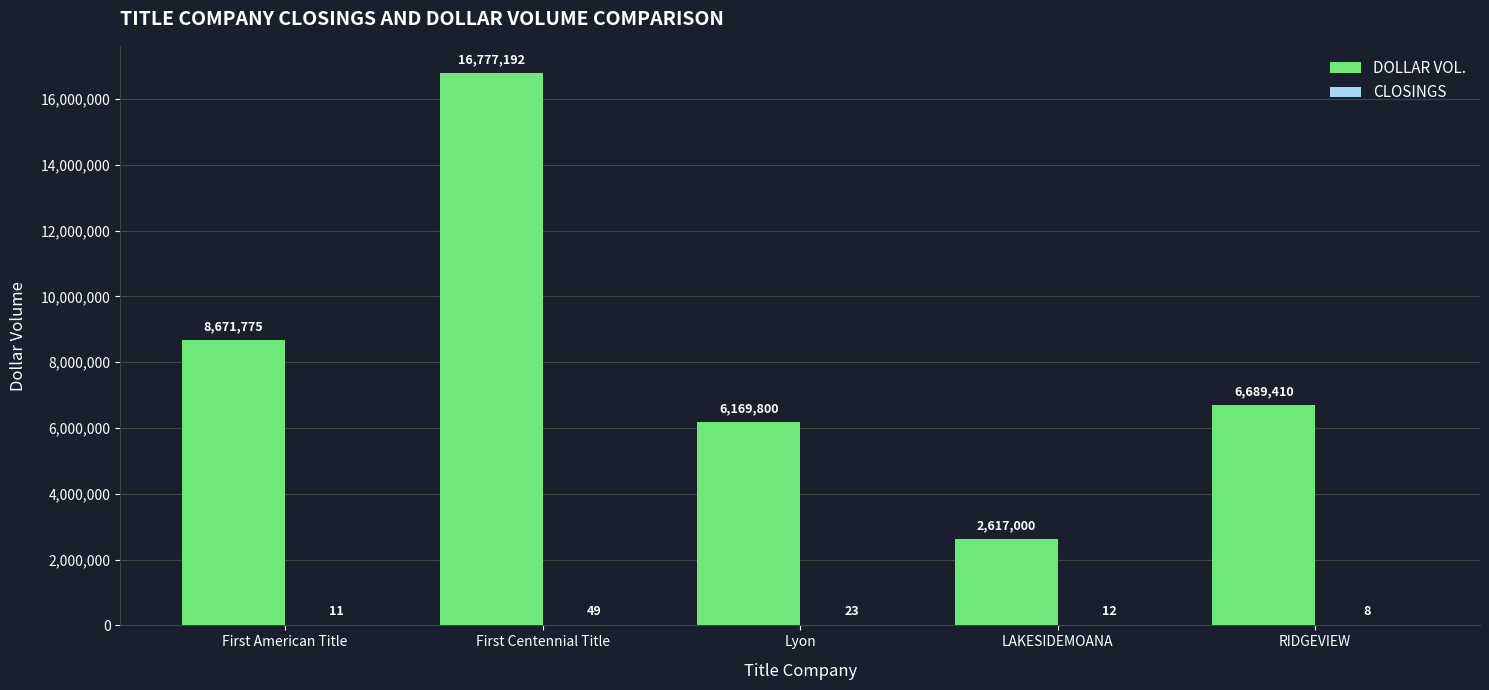

What is the sum of all DOLLAR VOL. values?

40925177